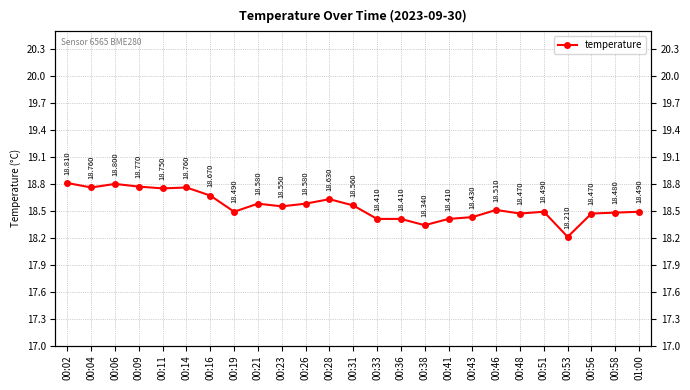

What is the maximum value shown in the chart?

18.8